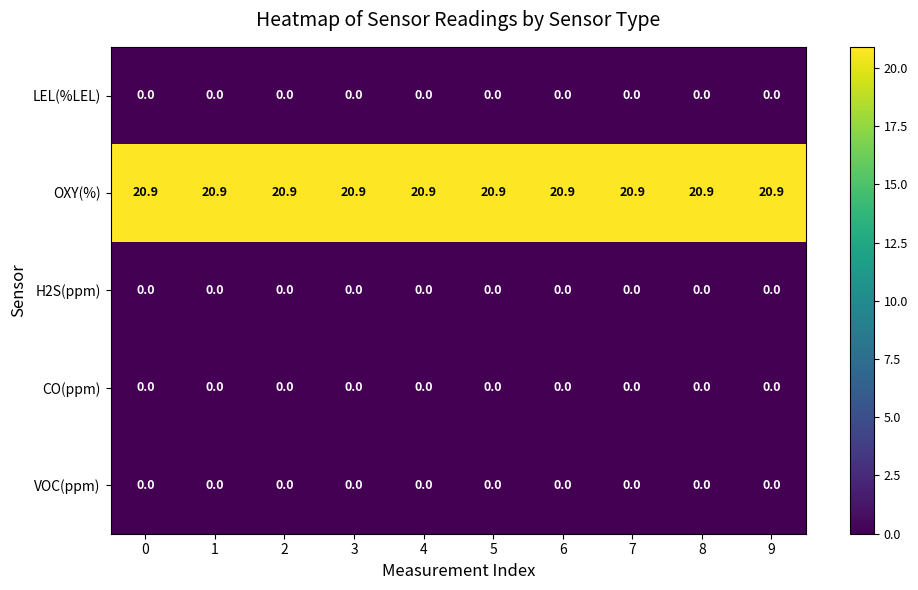

Is it true that LEL(%LEL) equals 0.0 at 9?

True